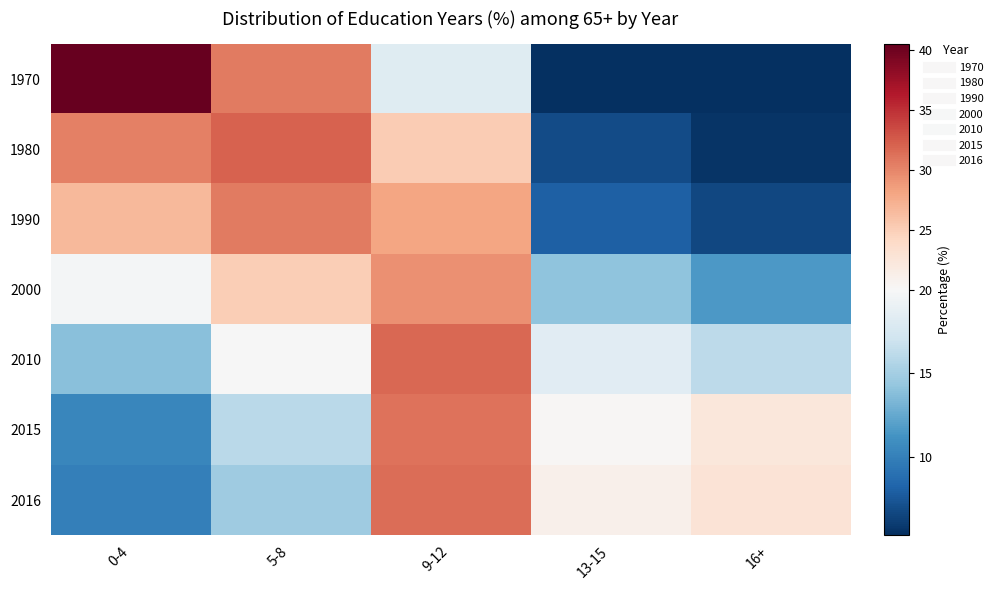

At how many categories does at least one series exceed 25?

3